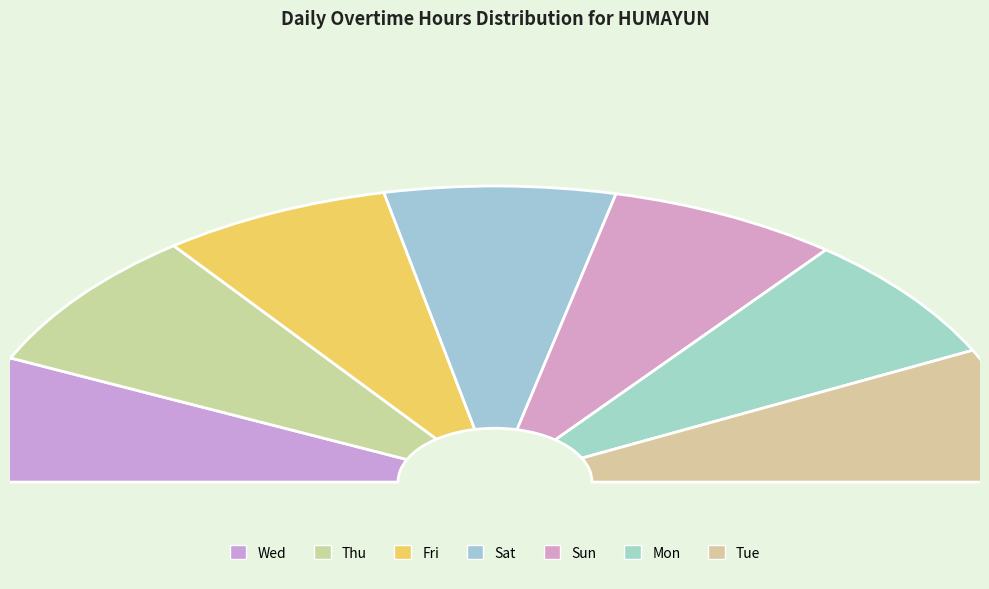

Count the number of slices in the pie.

7